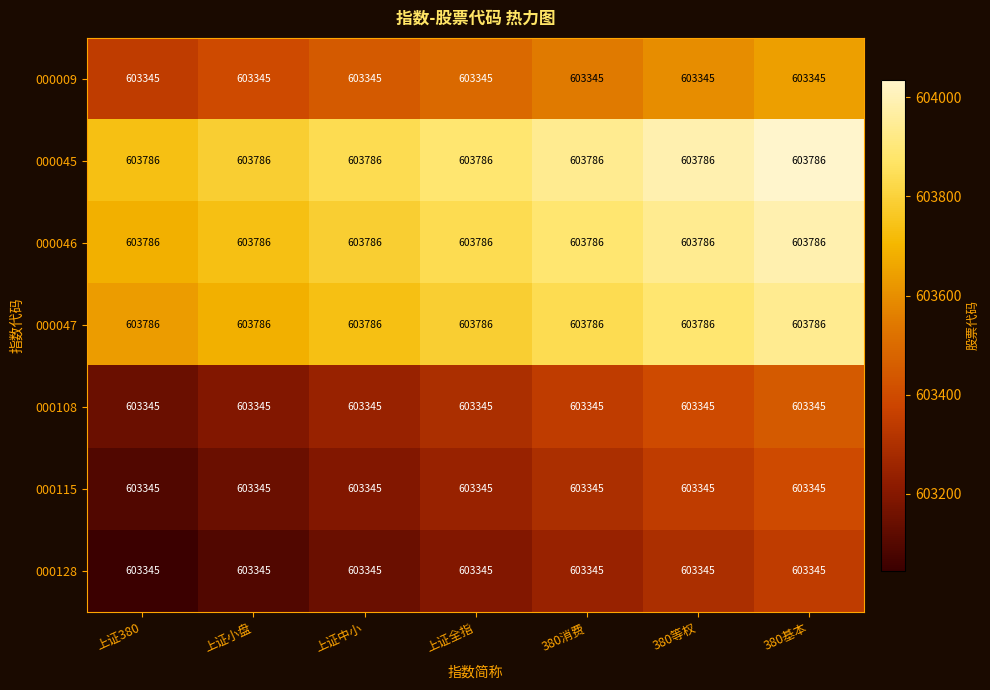

What is the spread (max minus min) of values at 380基本?

441